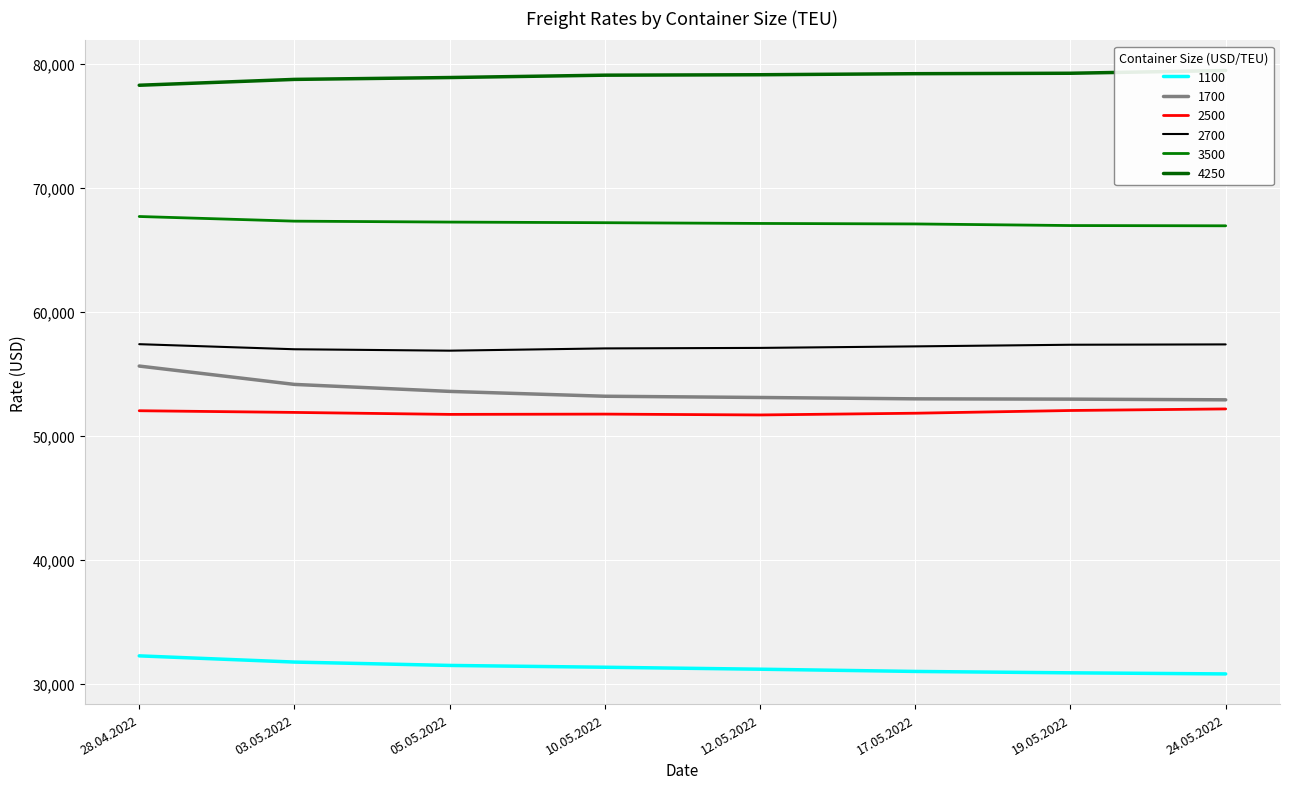

True or false: 2500 and 3500 cross at least once.

False